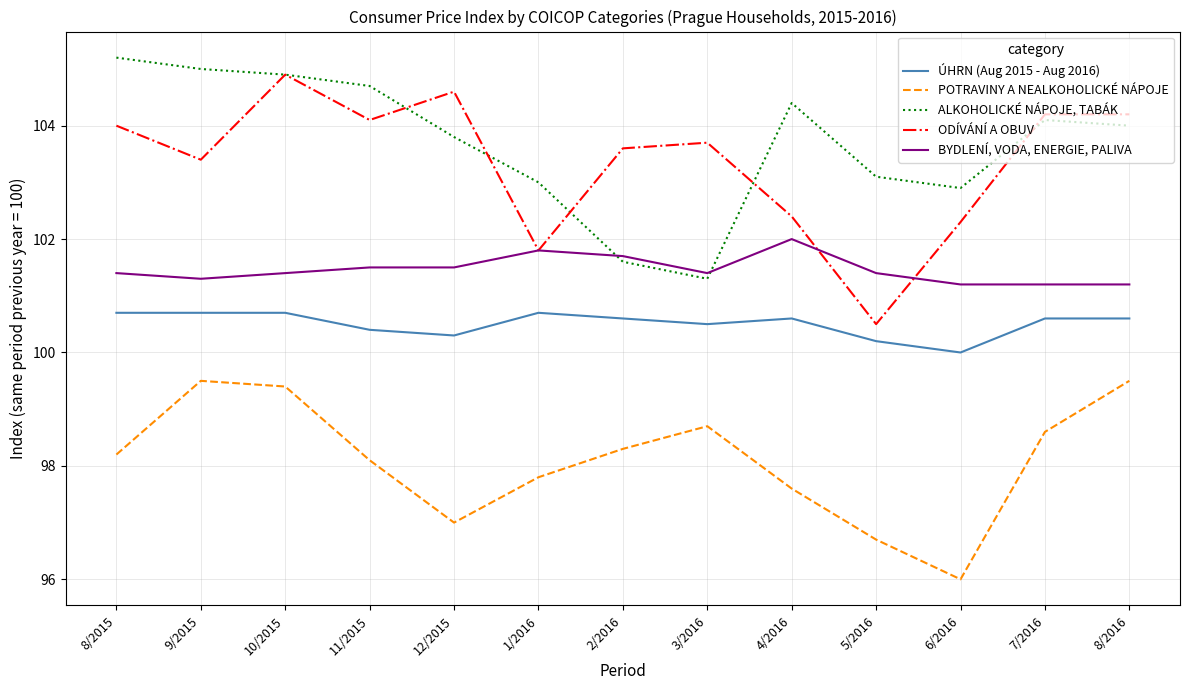

Reading left to right, what are all the values shown in this chart?

ÚHRN (Aug 2015 - Aug 2016): 8/2015=100.7	9/2015=100.7	10/2015=100.7	11/2015=100.4	12/2015=100.3	1/2016=100.7	2/2016=100.6	3/2016=100.5	4/2016=100.6	5/2016=100.2	6/2016=100.0	7/2016=100.6	8/2016=100.6
POTRAVINY A NEALKOHOLICKÉ NÁPOJE: 8/2015=98.2	9/2015=99.5	10/2015=99.4	11/2015=98.1	12/2015=97.0	1/2016=97.8	2/2016=98.3	3/2016=98.7	4/2016=97.6	5/2016=96.7	6/2016=96.0	7/2016=98.6	8/2016=99.5
ALKOHOLICKÉ NÁPOJE, TABÁK: 8/2015=105.2	9/2015=105.0	10/2015=104.9	11/2015=104.7	12/2015=103.8	1/2016=103.0	2/2016=101.6	3/2016=101.3	4/2016=104.4	5/2016=103.1	6/2016=102.9	7/2016=104.1	8/2016=104.0
ODÍVÁNÍ A OBUV: 8/2015=104.0	9/2015=103.4	10/2015=104.9	11/2015=104.1	12/2015=104.6	1/2016=101.8	2/2016=103.6	3/2016=103.7	4/2016=102.4	5/2016=100.5	6/2016=102.3	7/2016=104.2	8/2016=104.2
BYDLENÍ, VODA, ENERGIE, PALIVA: 8/2015=101.4	9/2015=101.3	10/2015=101.4	11/2015=101.5	12/2015=101.5	1/2016=101.8	2/2016=101.7	3/2016=101.4	4/2016=102.0	5/2016=101.4	6/2016=101.2	7/2016=101.2	8/2016=101.2